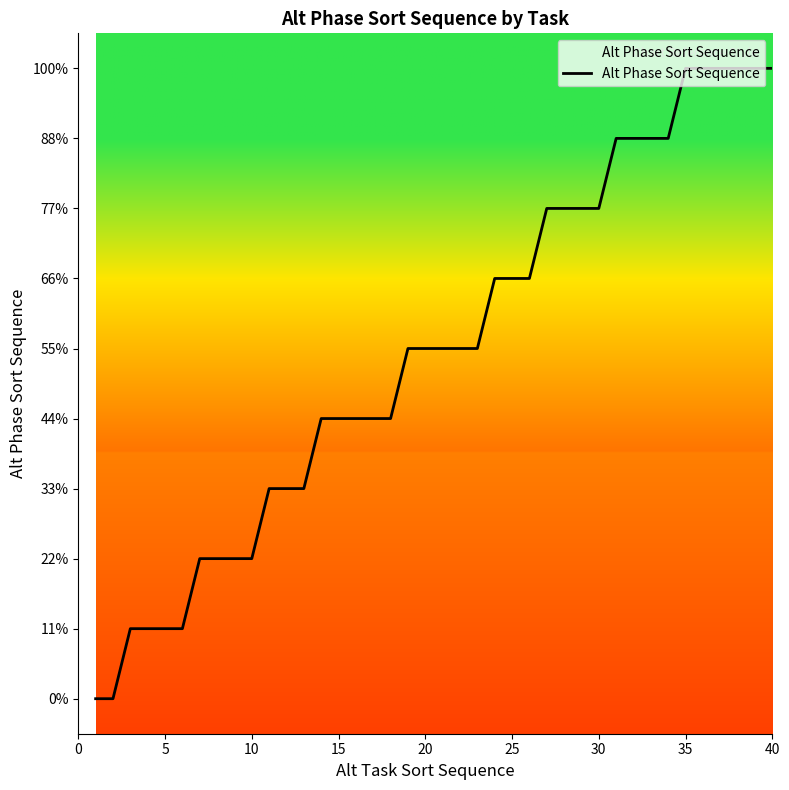

Does the chart have visible grid lines?

No